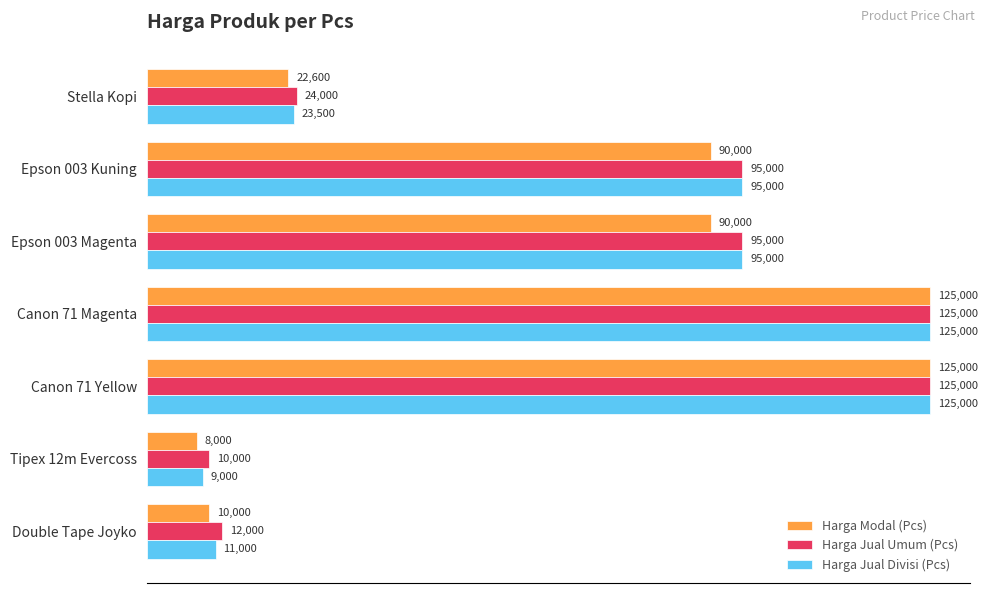

The Harga Jual Umum (Pcs) series shows 10000 at Tipex 12m Evercoss. True or false?

True